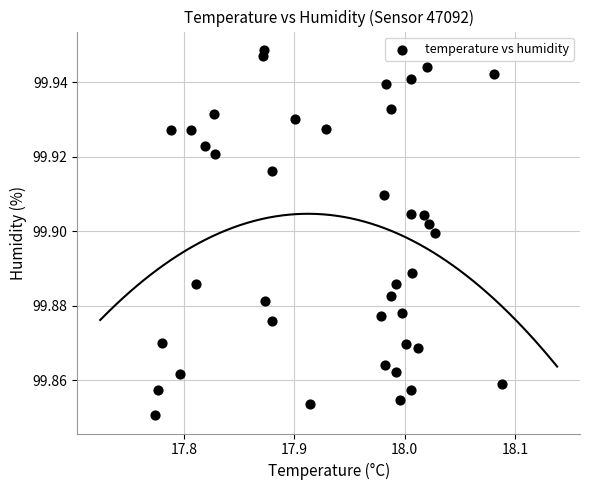

What is the range of X values (max minus min)?

0.3